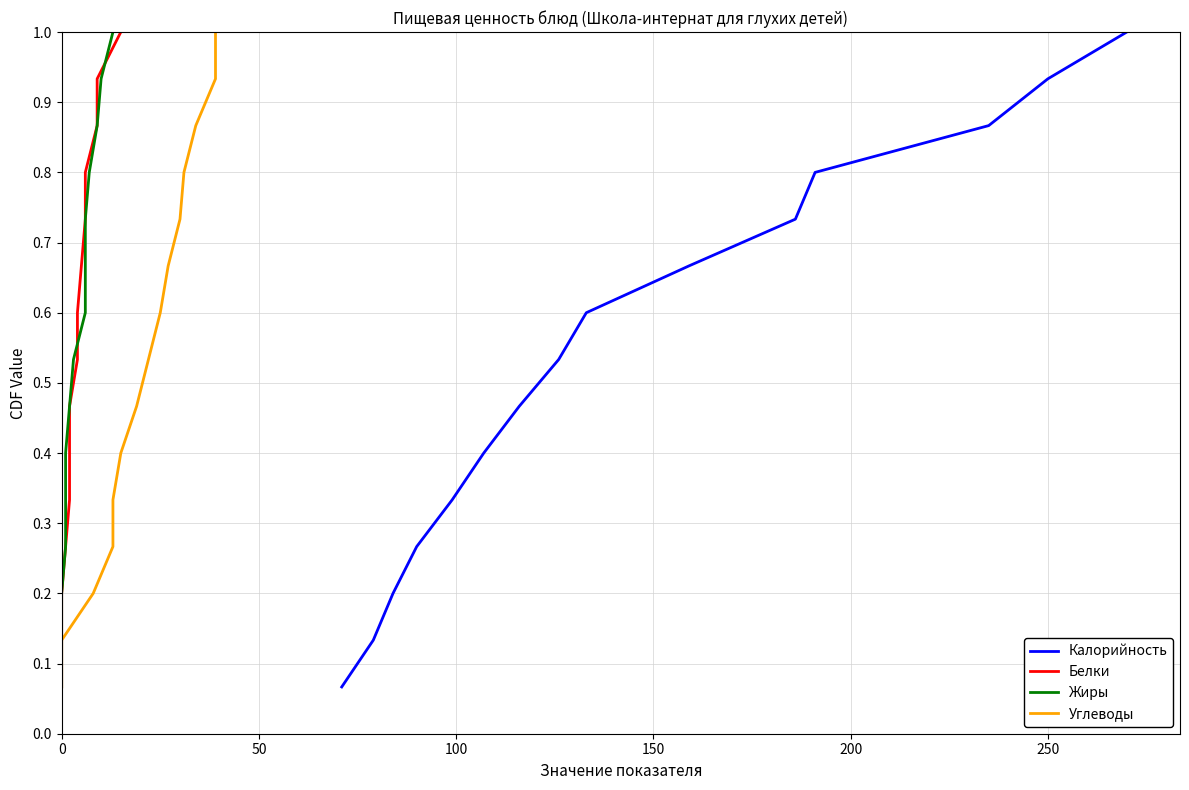

Reading left to right, what are all the values shown in this chart?

Калорийность: 0.1	0.1	0.2	0.3	0.3	0.4	0.5	0.5	0.6	0.7	0.7	0.8	0.9	0.9	1.0
Белки: 0.1	0.1	0.2	0.3	0.3	0.4	0.5	0.5	0.6	0.7	0.7	0.8	0.9	0.9	1.0
Жиры: 0.1	0.1	0.2	0.3	0.3	0.4	0.5	0.5	0.6	0.7	0.7	0.8	0.9	0.9	1.0
Углеводы: 0.1	0.1	0.2	0.3	0.3	0.4	0.5	0.5	0.6	0.7	0.7	0.8	0.9	0.9	1.0